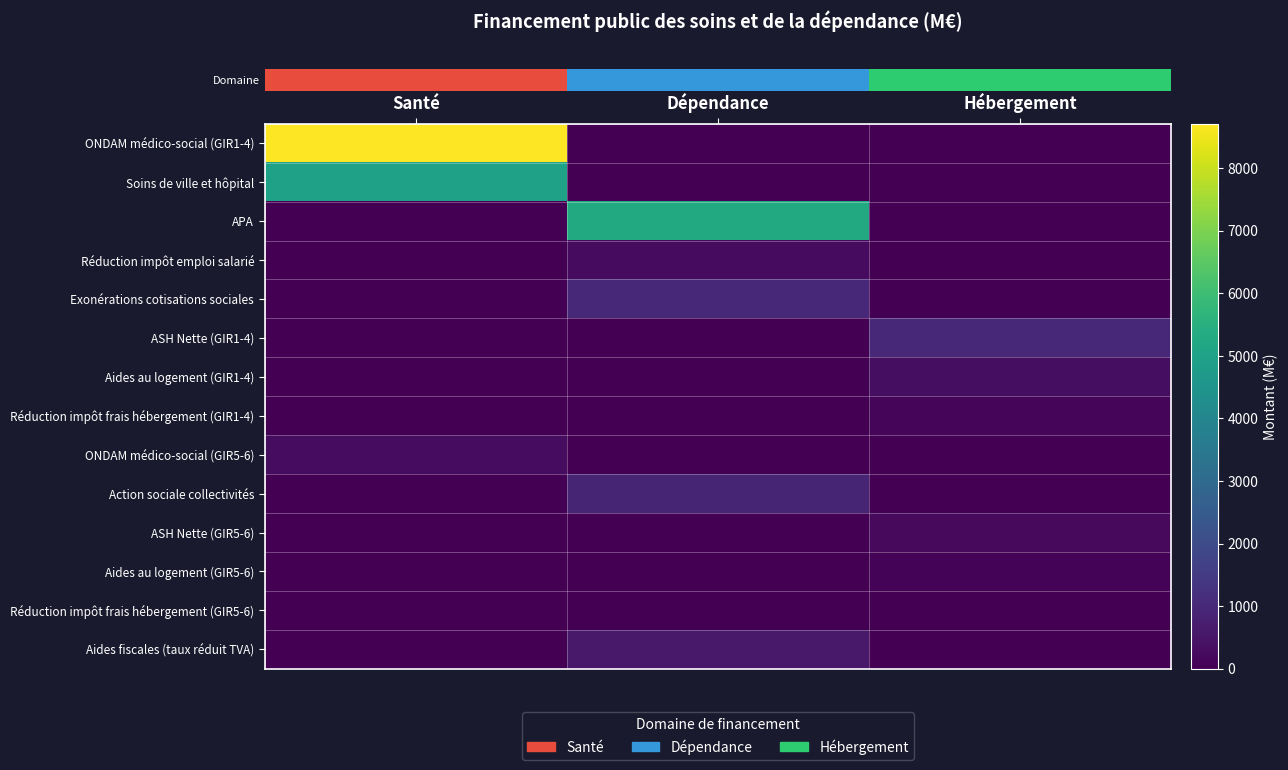

What is the total value across all series at Santé?

14010